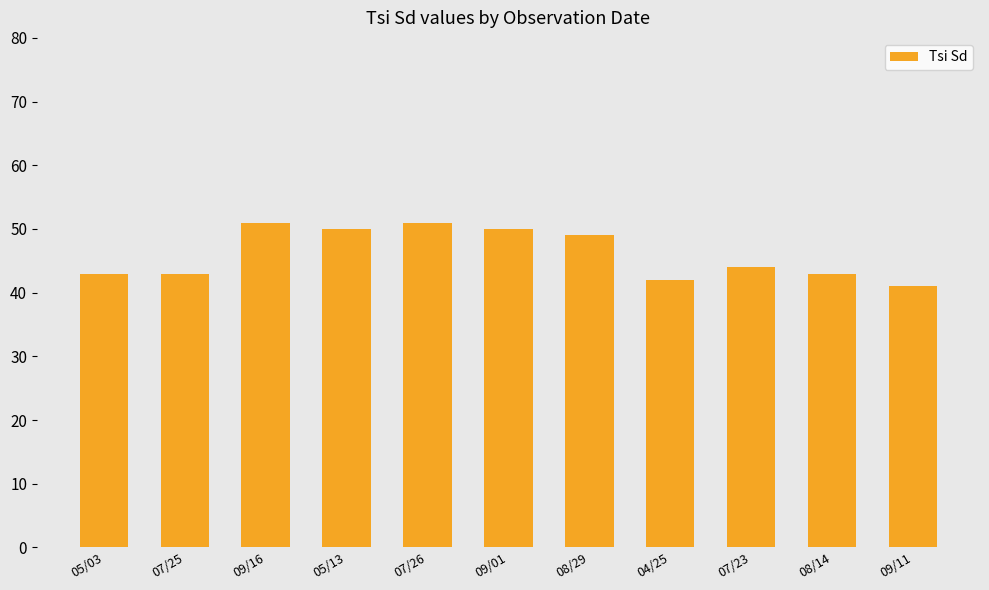

The chart shows a value of 30 at 07/23. True or false?

False